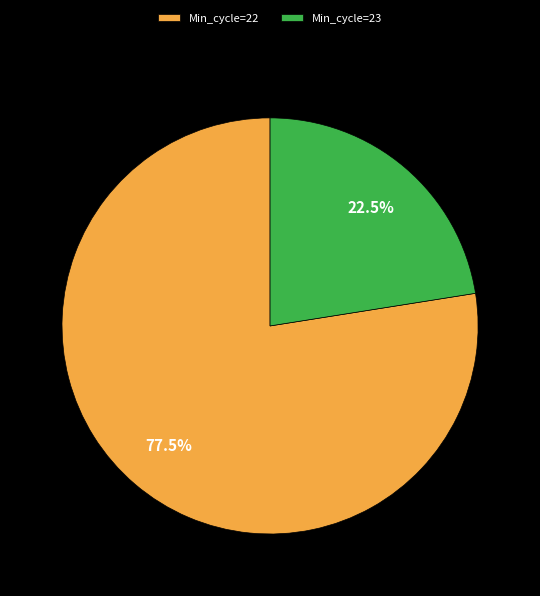

What percentage do Min_cycle=23 and Min_cycle=22 together represent?

100.0%